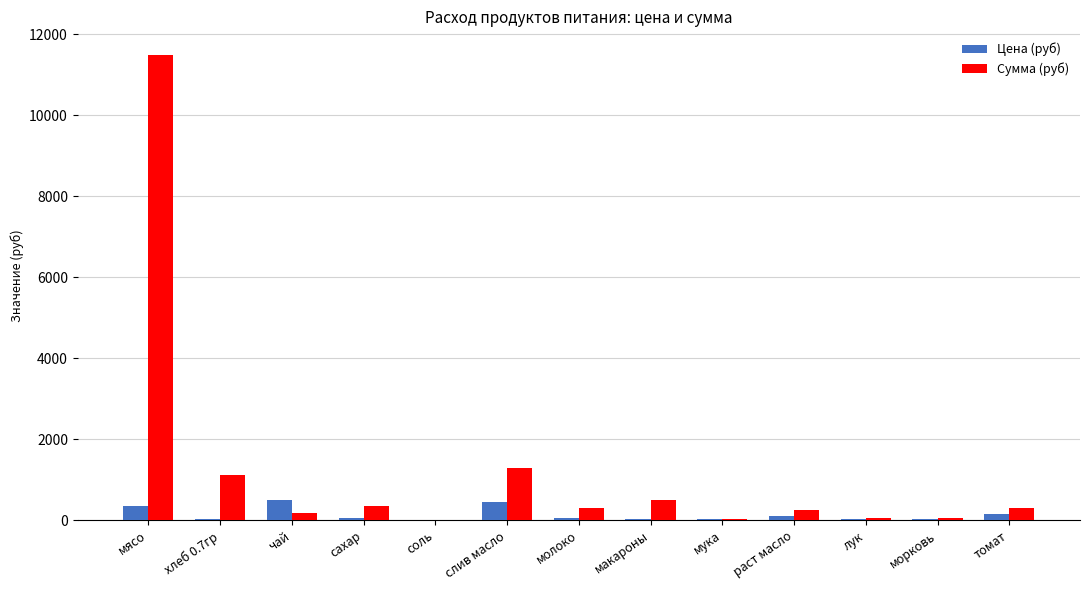

Are the bars horizontal?

No